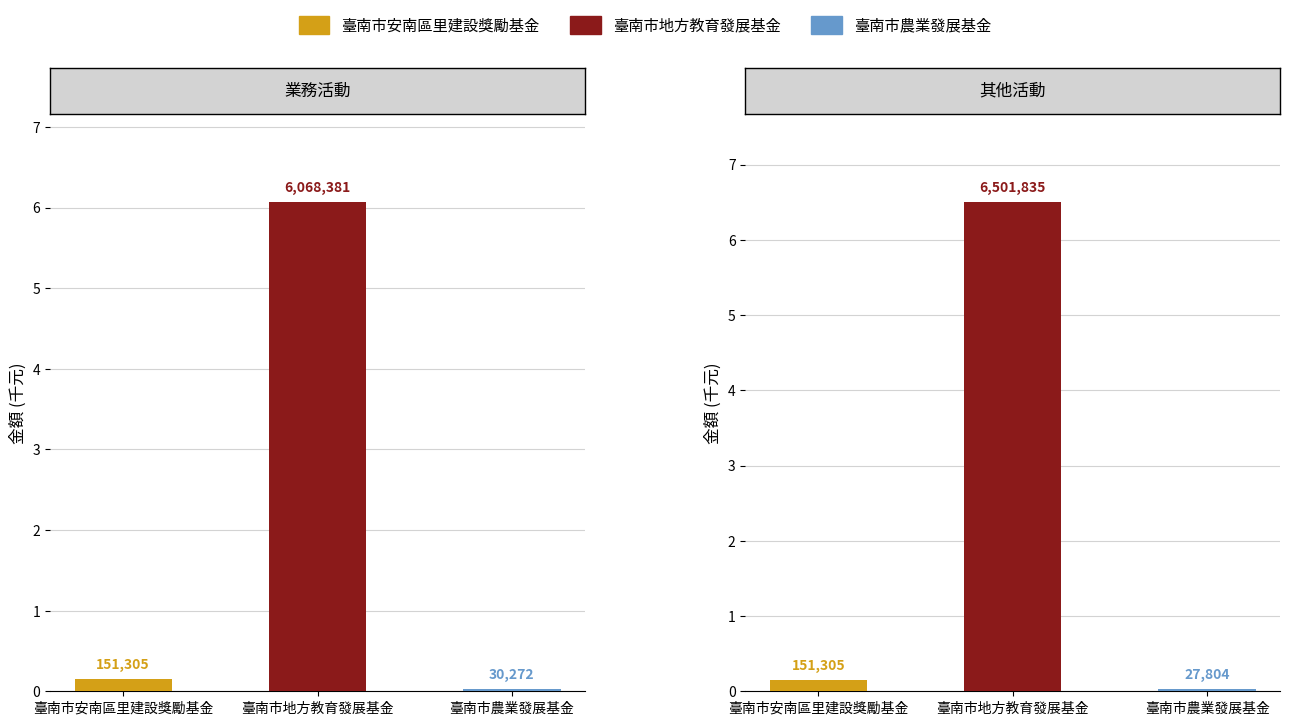

True or false: 臺南市安南區里建設獎勵基金 has a value of 232083 at 臺南市地方教育發展基金.

False